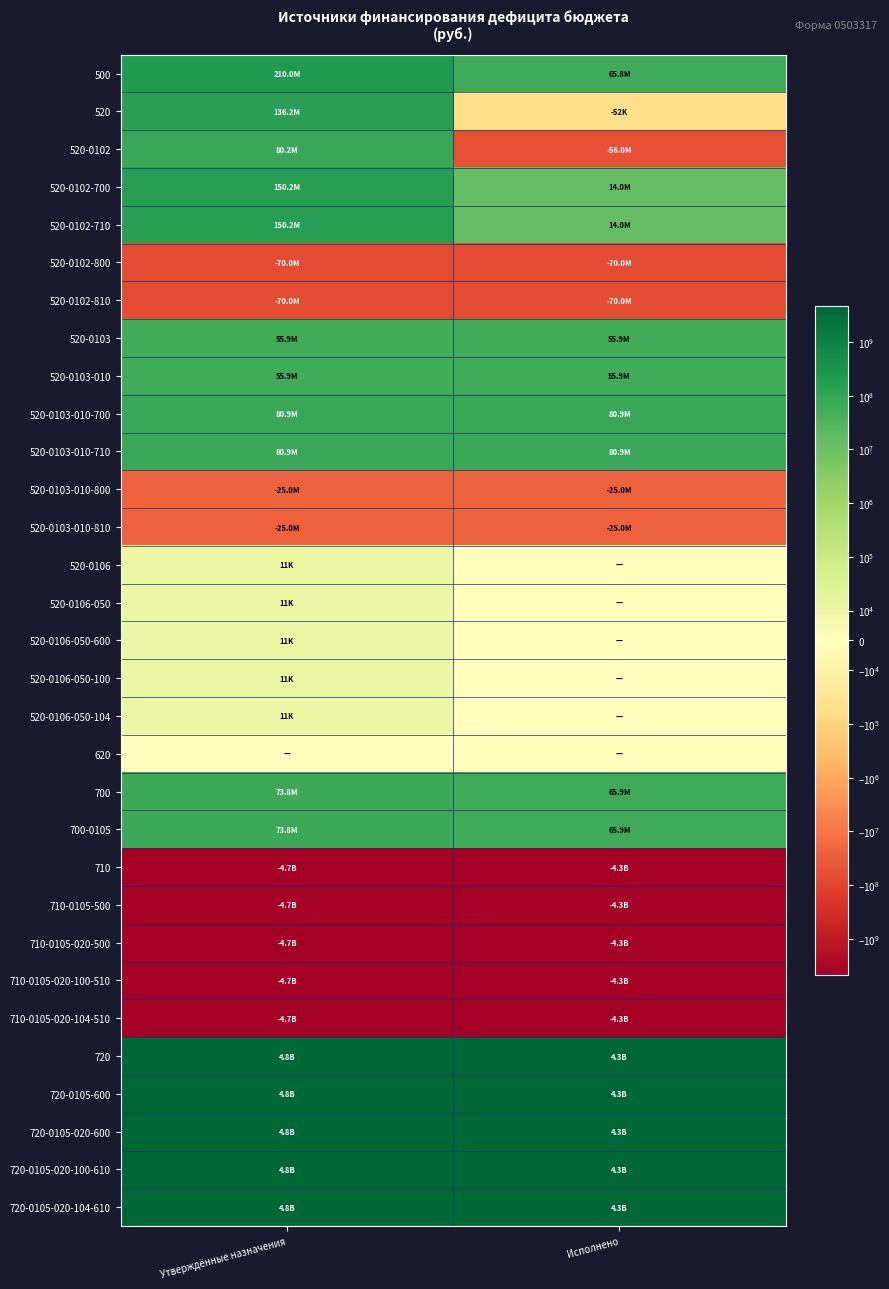

Reading left to right, list all the values displayed in this chart.

500: Утверждённые назначения=210011021.5	Исполнено=65811976.9
520: Утверждённые назначения=136172934.1	Исполнено=-52107.6
520-0102: Утверждённые назначения=80214107.6	Исполнено=-56000000.0
520-0102-700: Утверждённые назначения=150214107.6	Исполнено=14000000.0
520-0102-710: Утверждённые назначения=150214107.6	Исполнено=14000000.0
520-0102-800: Утверждённые назначения=-70000000.0	Исполнено=-70000000.0
520-0102-810: Утверждённые назначения=-70000000.0	Исполнено=-70000000.0
520-0103: Утверждённые назначения=55947892.4	Исполнено=55947892.4
520-0103-010: Утверждённые назначения=55947892.4	Исполнено=55947892.4
520-0103-010-700: Утверждённые назначения=80900000.0	Исполнено=80900000.0
520-0103-010-710: Утверждённые назначения=80900000.0	Исполнено=80900000.0
520-0103-010-800: Утверждённые назначения=-24952107.6	Исполнено=-24952107.6
520-0103-010-810: Утверждённые назначения=-24952107.6	Исполнено=-24952107.6
520-0106: Утверждённые назначения=10934.1	Исполнено=0.0
520-0106-050: Утверждённые назначения=10934.1	Исполнено=0.0
520-0106-050-600: Утверждённые назначения=10934.1	Исполнено=0.0
520-0106-050-100: Утверждённые назначения=10934.1	Исполнено=0.0
520-0106-050-104: Утверждённые назначения=10934.1	Исполнено=0.0
620: Утверждённые назначения=0.0	Исполнено=0.0
700: Утверждённые назначения=73838087.4	Исполнено=65864084.5
700-0105: Утверждённые назначения=73838087.4	Исполнено=65864084.5
710: Утверждённые назначения=-4677760036.3	Исполнено=-4282963932.1
710-0105-500: Утверждённые назначения=-4677760036.3	Исполнено=-4282963932.1
710-0105-020-500: Утверждённые назначения=-4677760036.3	Исполнено=-4282963932.1
710-0105-020-100-510: Утверждённые назначения=-4677760036.3	Исполнено=-4282963932.1
710-0105-020-104-510: Утверждённые назначения=-4677760036.3	Исполнено=-4282963932.1
720: Утверждённые назначения=4751598123.8	Исполнено=4348828016.6
720-0105-600: Утверждённые назначения=4751598123.8	Исполнено=4348828016.6
720-0105-020-600: Утверждённые назначения=4751598123.8	Исполнено=4348828016.6
720-0105-020-100-610: Утверждённые назначения=4751598123.8	Исполнено=4348828016.6
720-0105-020-104-610: Утверждённые назначения=4751598123.8	Исполнено=4348828016.6